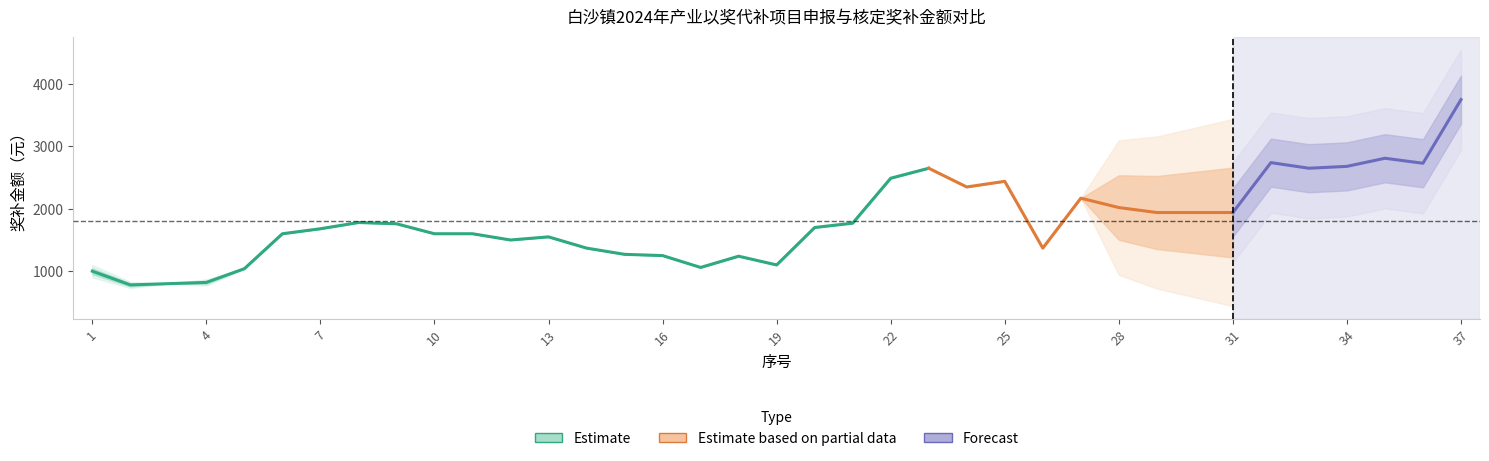

Is the value of 核定奖补金额 at 7 greater than the value of 申报奖补金额 at 24?

Yes